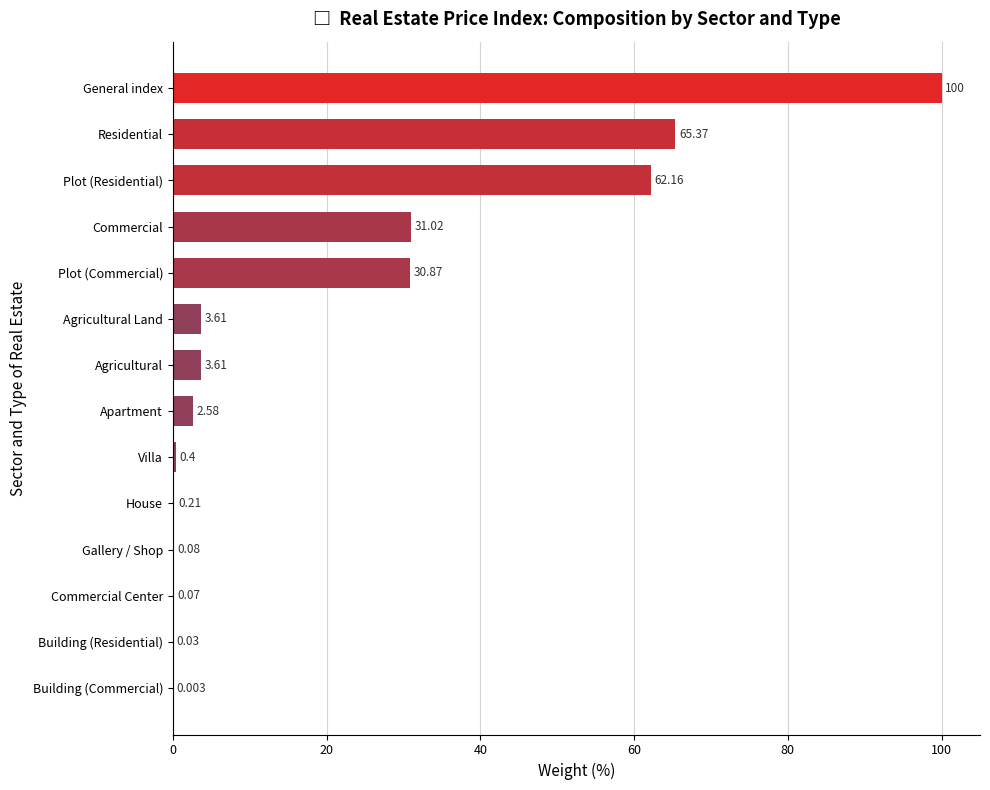

Count the number of data series in this chart.

1